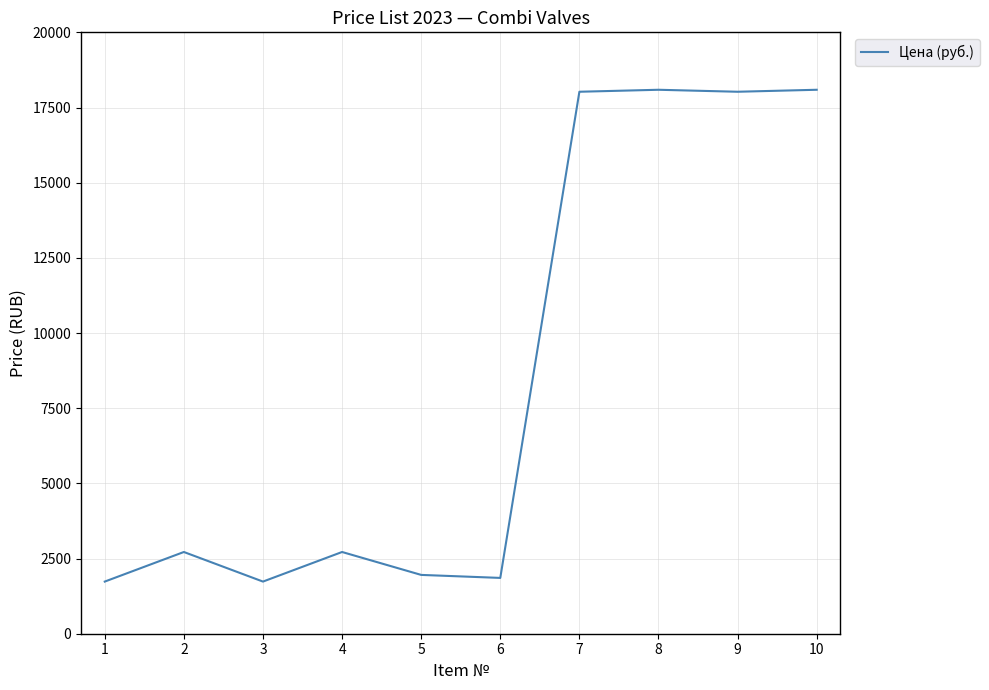

What is the greatest value displayed?

18090